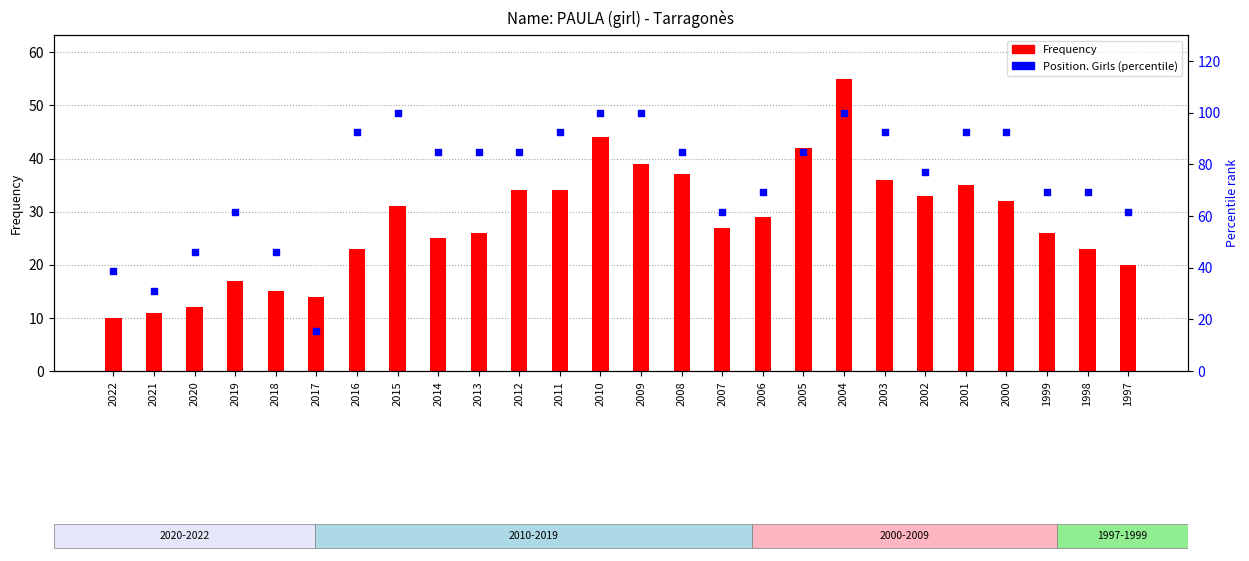

What is the total value across all series at 2016?

115.3